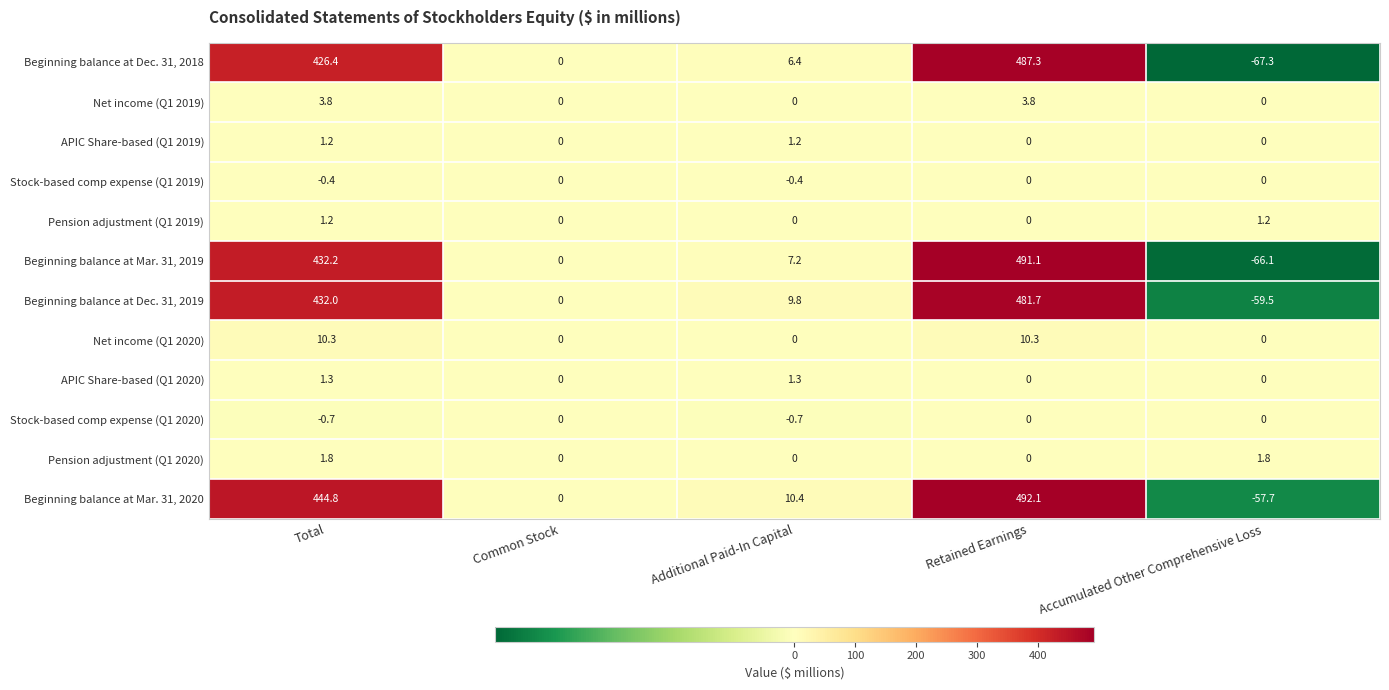

Which series has the largest total across all categories?

Beginning balance at Mar. 31, 2020